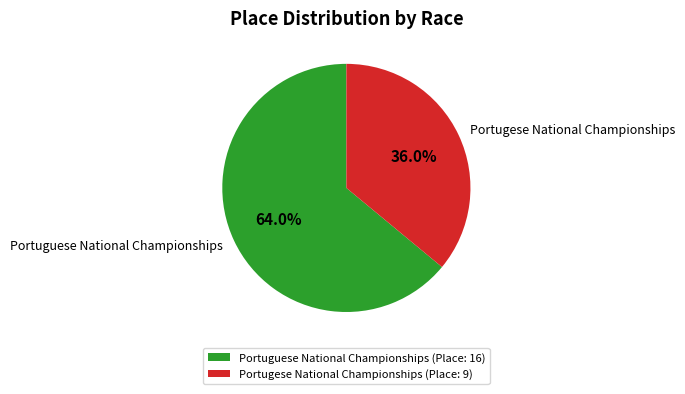

To the nearest percent, what is the difference between the Portugese National Championships and Portuguese National Championships slice percentages?

28%